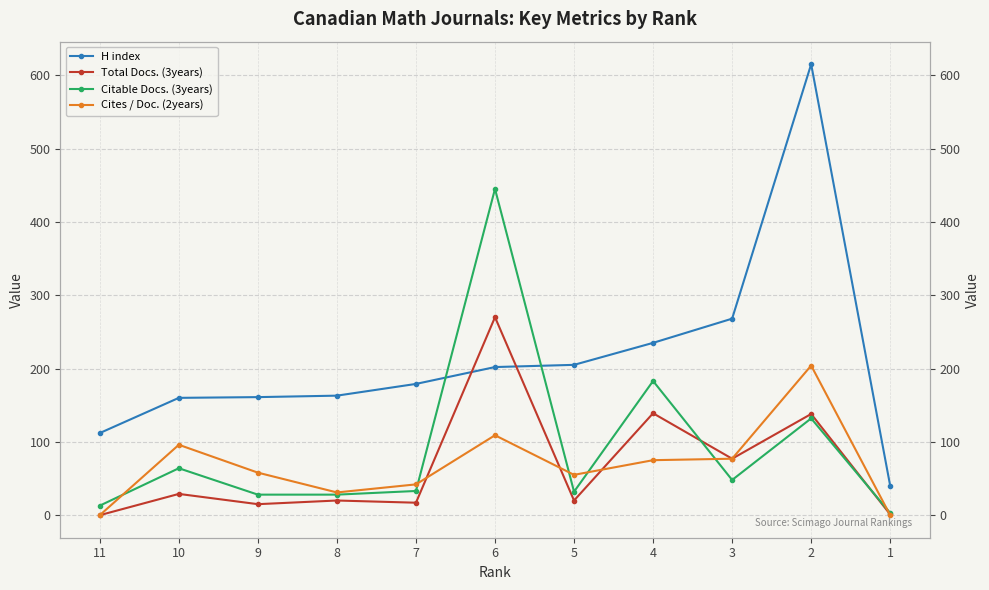

What is the average value of the Cites / Doc. (2years) series?

68